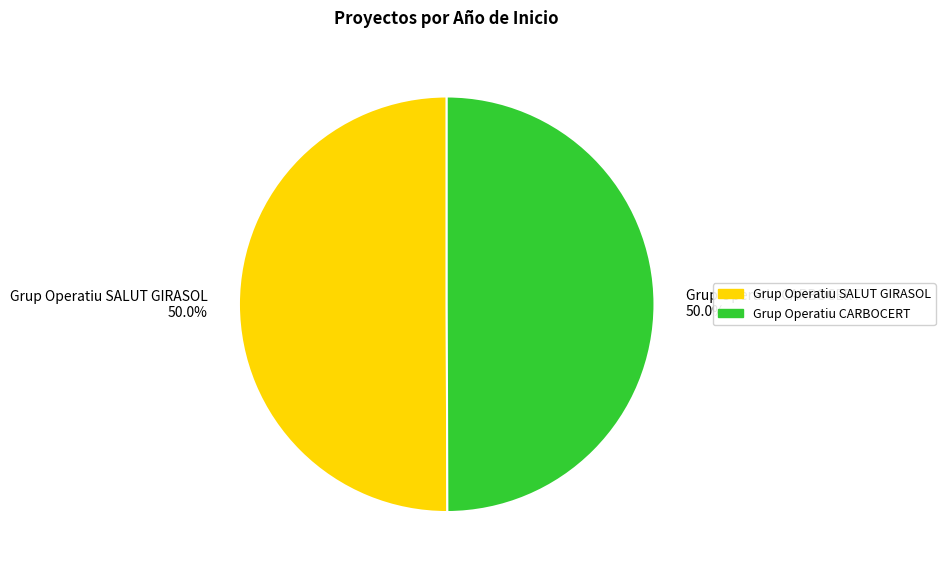

Combined, do Grup Operatiu CARBOCERT and Grup Operatiu SALUT GIRASOL account for over 50%?

Yes